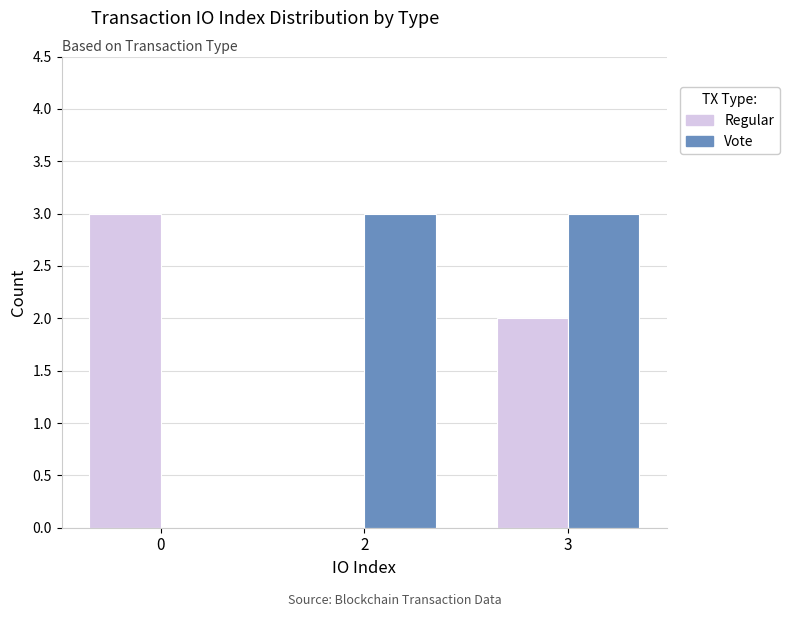

Is it true that Regular equals 0 at 2?

True